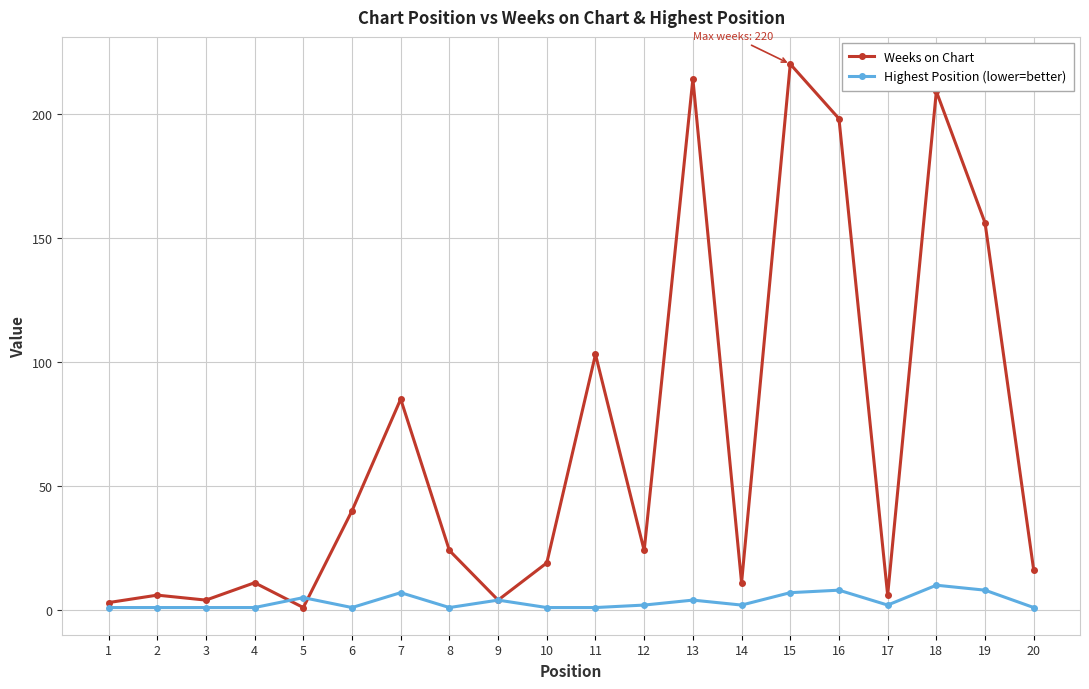

Which series changed the most between 15 and 17?

Weeks on Chart